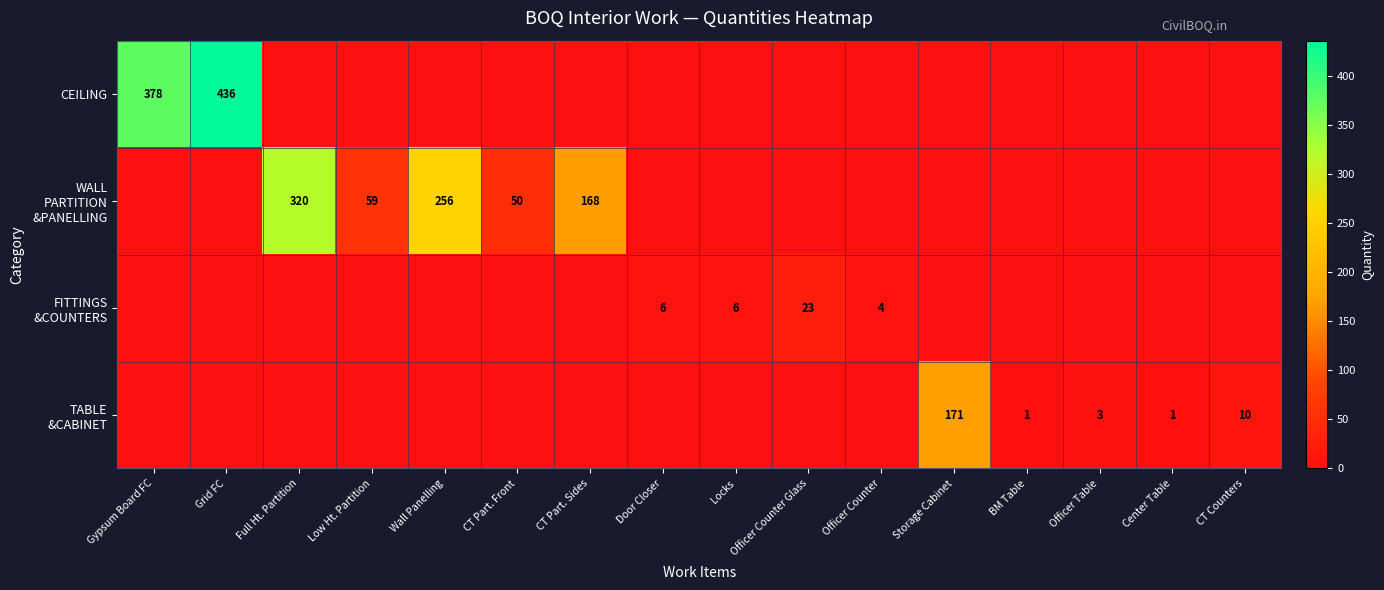

Which series has the widest spread of values?

CEILING